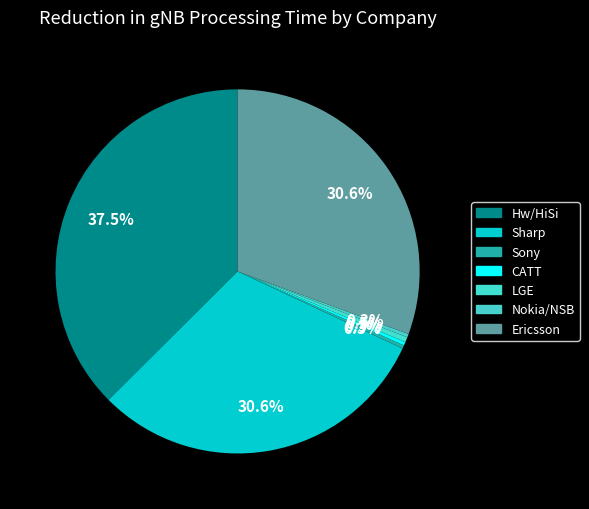

To the nearest percent, what is the combined percentage of Ericsson and CATT?

31%